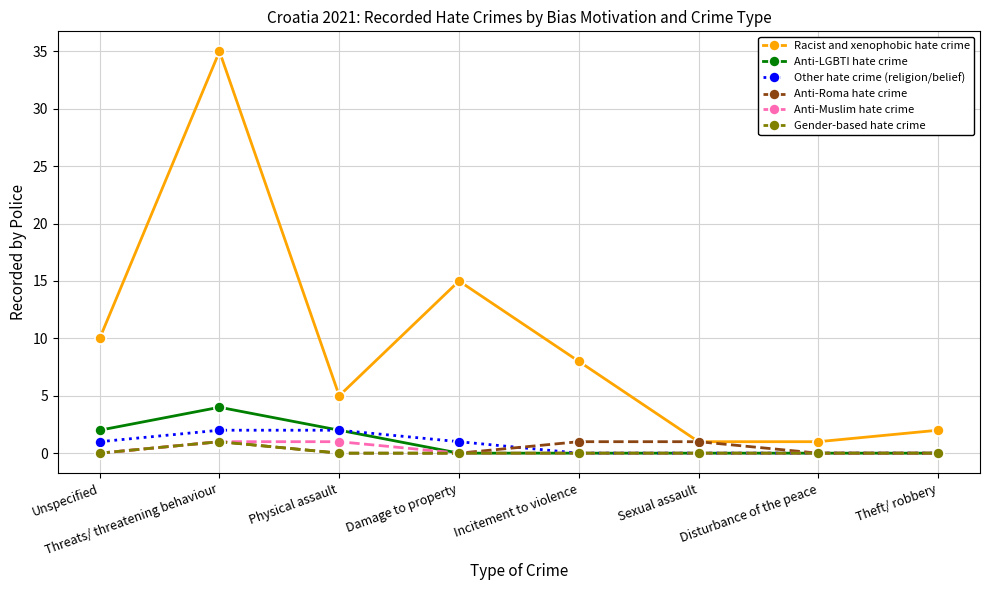

True or false: Racist and xenophobic hate crime and Other hate crime (religion/belief) cross at least once.

False